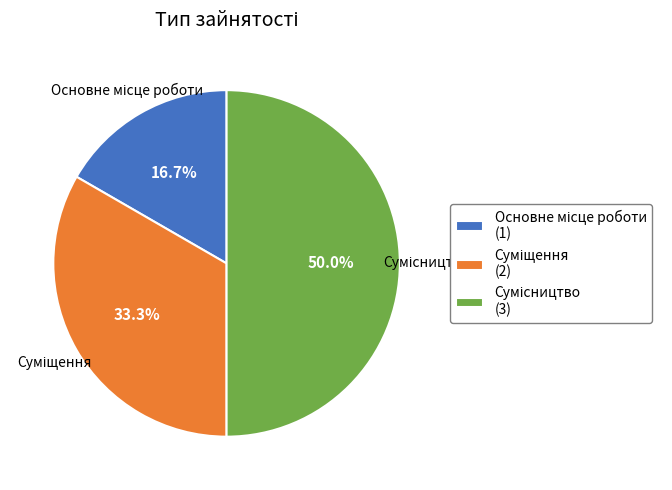

Rank the categories by value from highest to lowest.

Сумісництво, Суміщення, Основне місце роботи